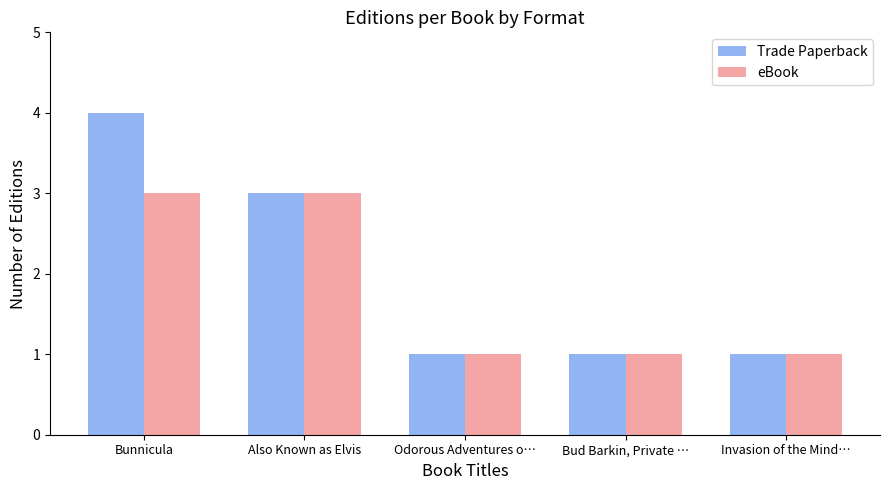

Which series has the largest total across all categories?

Trade Paperback